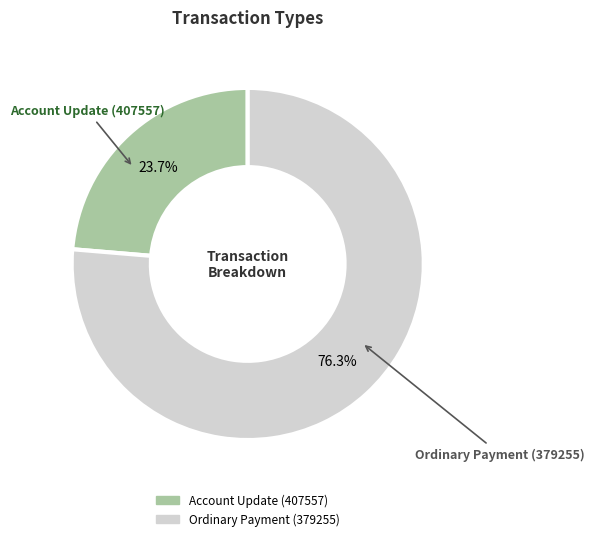

What percentage is NOT represented by Ordinary Payment (379255)?

23.7%